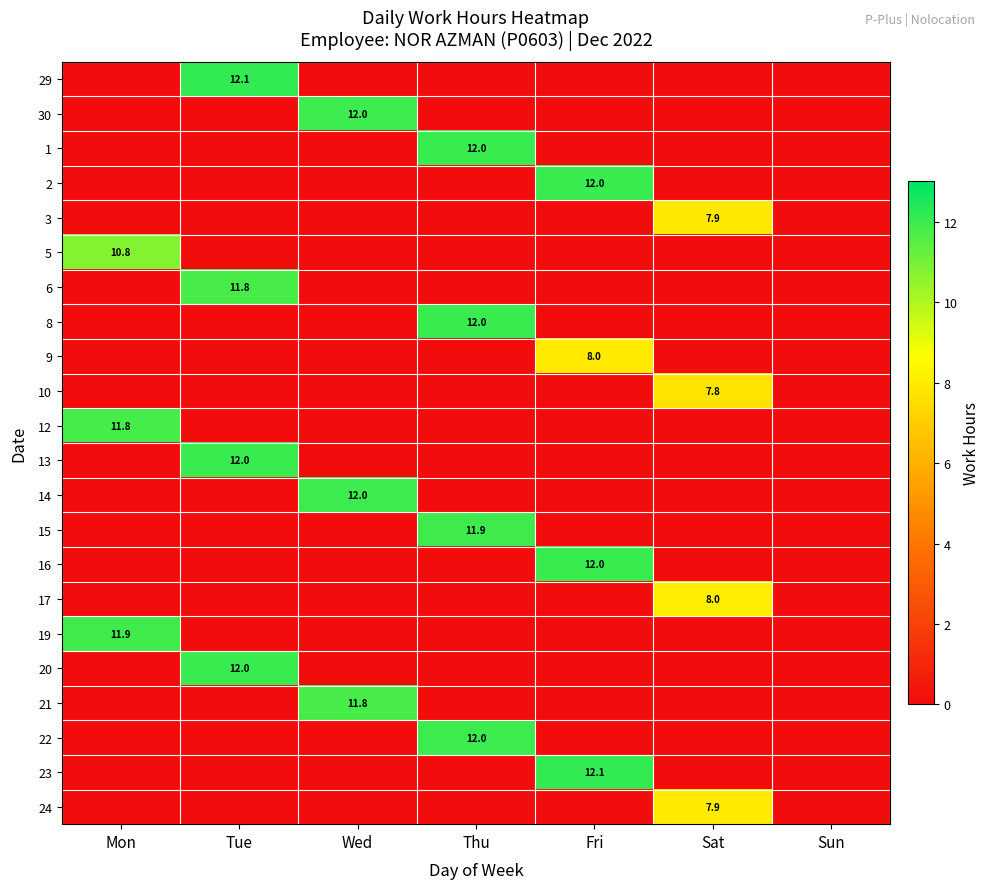

Is it true that 10 equals 7.8 at Sat?

True